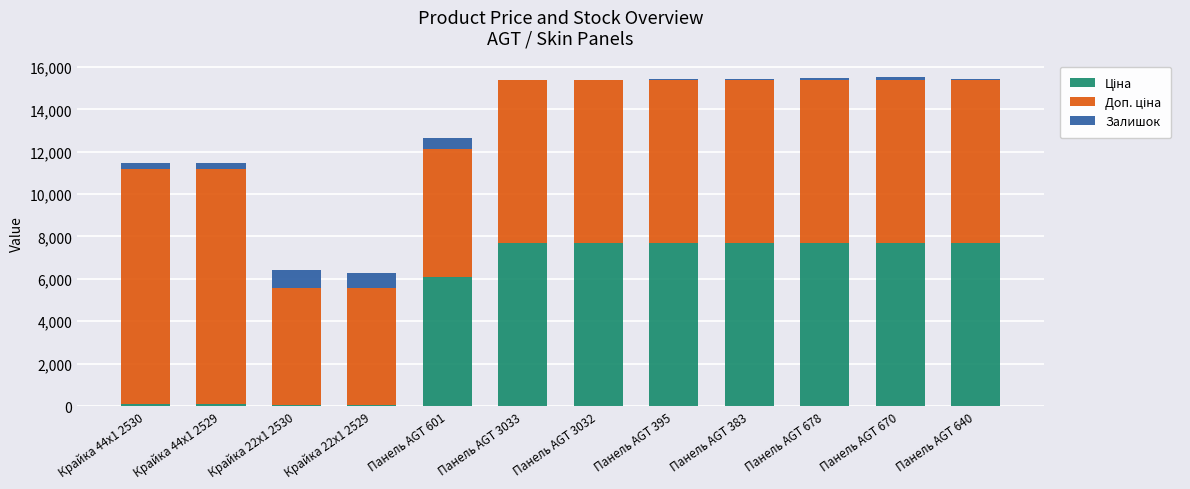

What is the sum of all Залишок values?

3122.0